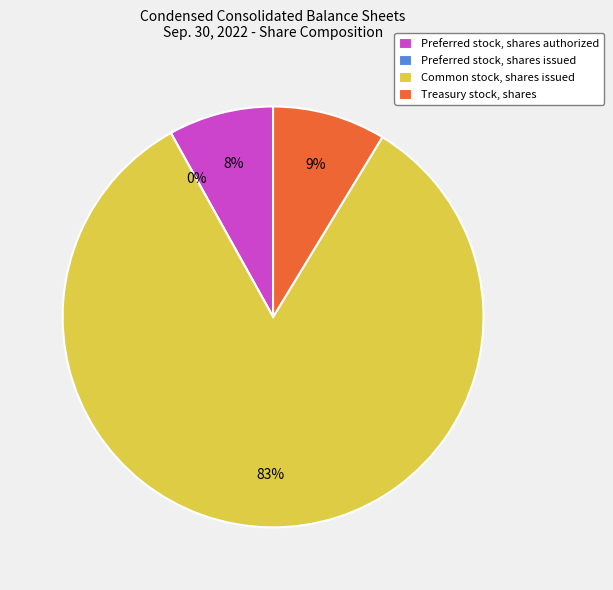

What portion of the pie excludes Preferred stock, shares issued?

100.0%